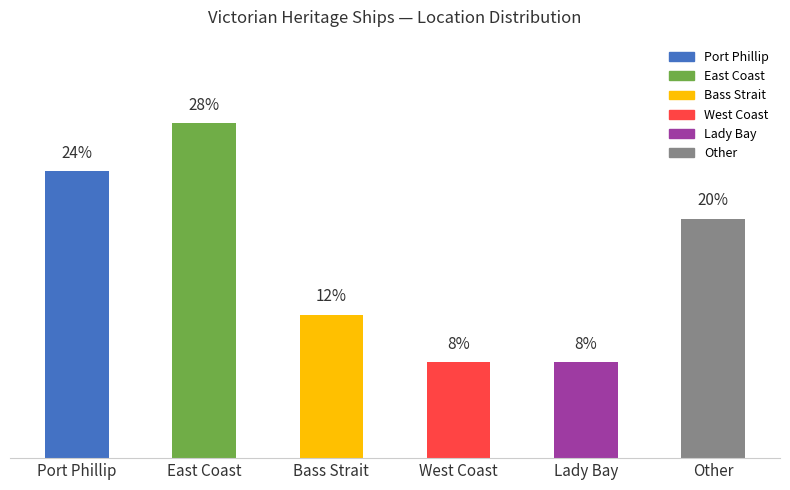

What is the label of the 3rd bar from the left?

Bass Strait